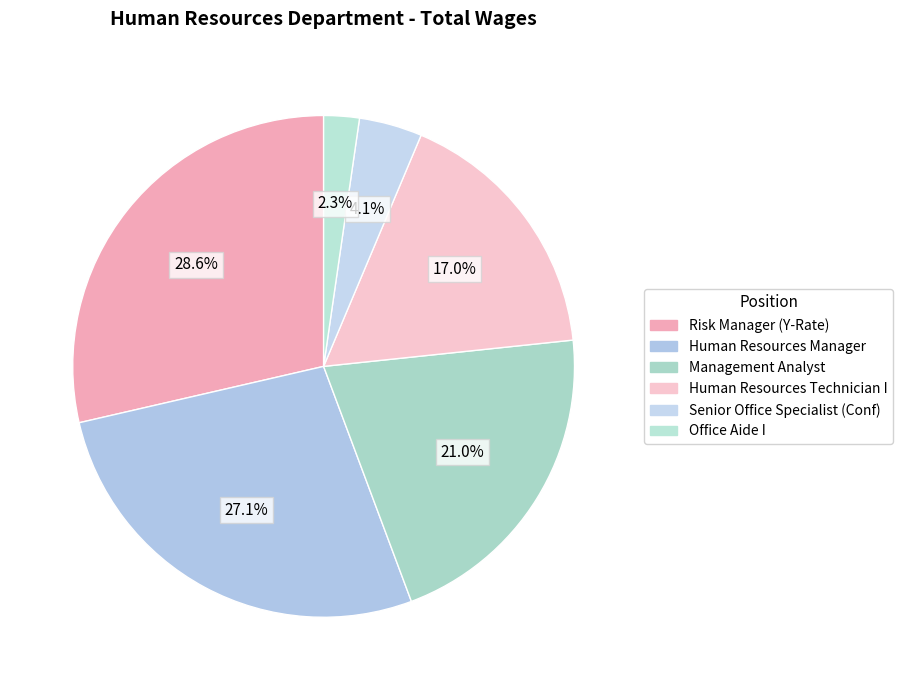

To the nearest percent, what is the difference between the largest and smallest slice percentages?

26%